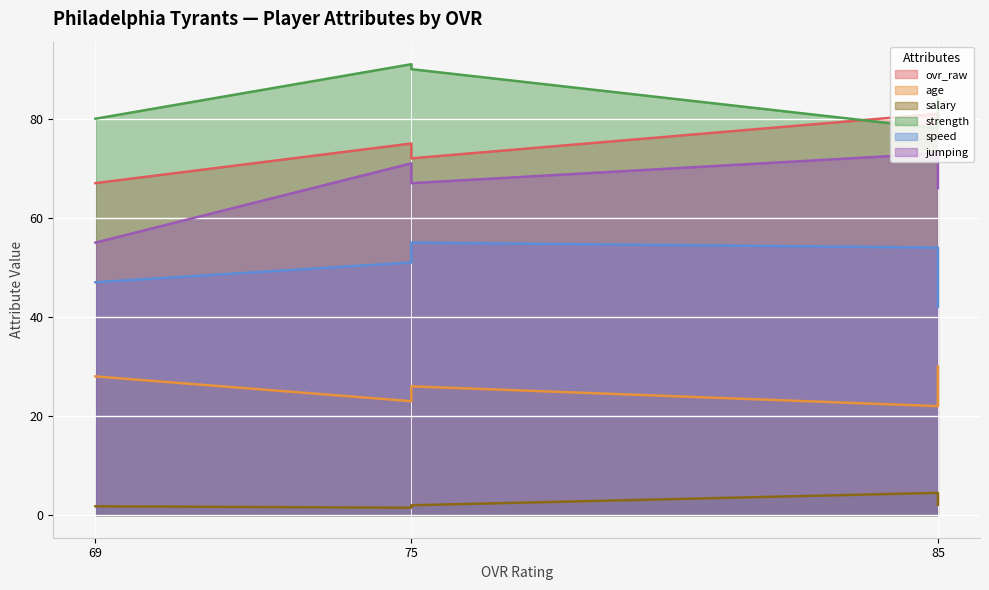

Which has a higher value, 85 or 85?

85